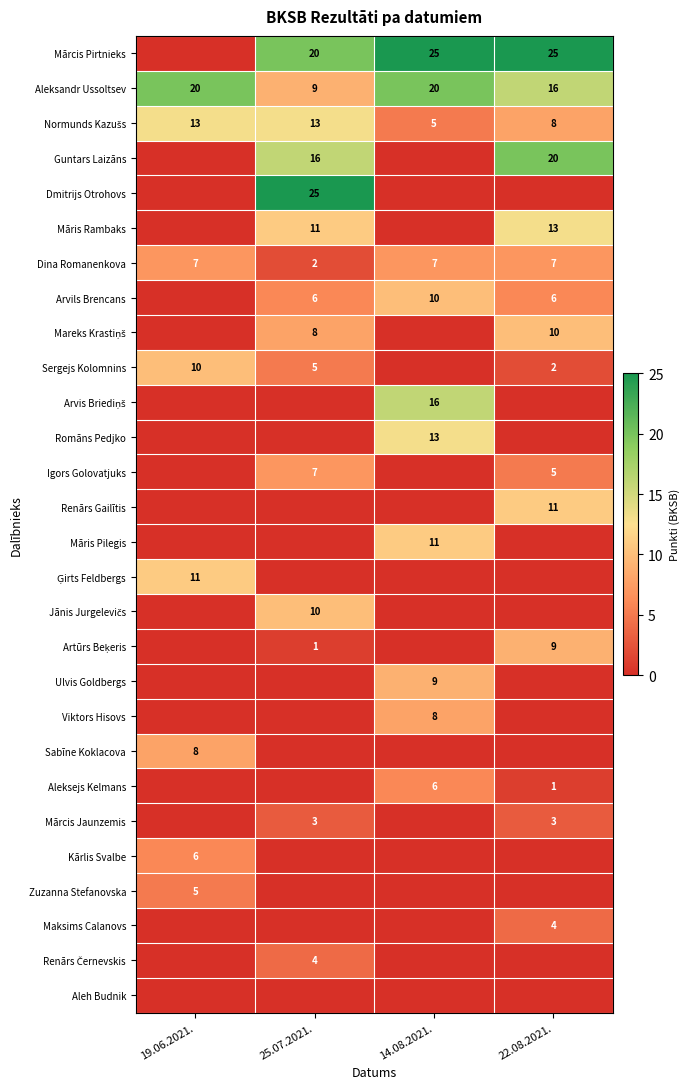

True or false: Arvils Brencans has a value of 6 at 14.08.2021..

False